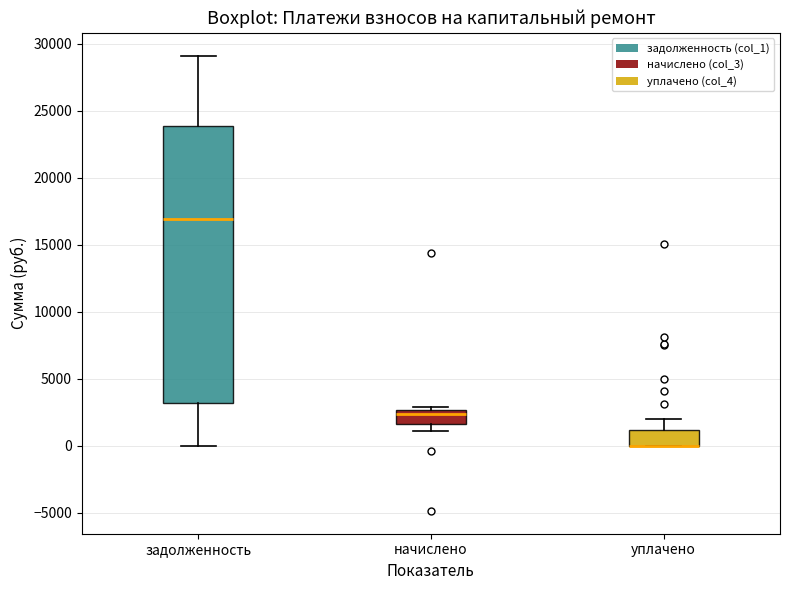

Reading left to right, transcribe this box plot: for each box, give where its median line is, the range the box spans, and where its two whiskers end, as read against the y-axis. The values are not printed on the chart, so give them approximately, as read against the axis.

задолженность: median 17000, box 3000 to 24000, whiskers 0 to 29000
начислено: median 2500 (just below the box's upper edge), box 1500 to 2500, whiskers 1000 to 3000
уплачено: median 0 (drawn on the box's lower edge), box 0 to 1000, whiskers 0 to 2000